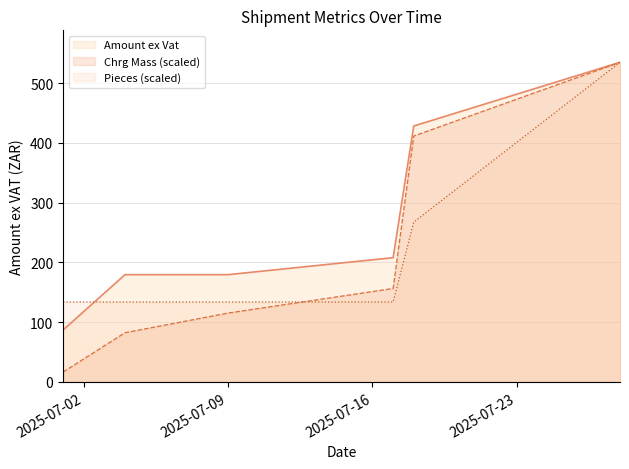

What is the minimum value shown in the chart?

16.5